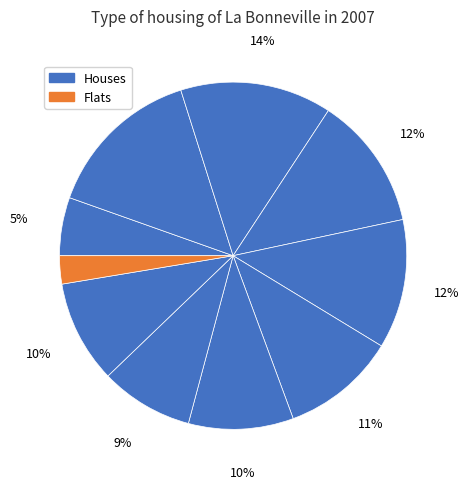

Count the number of slices in the pie.

10